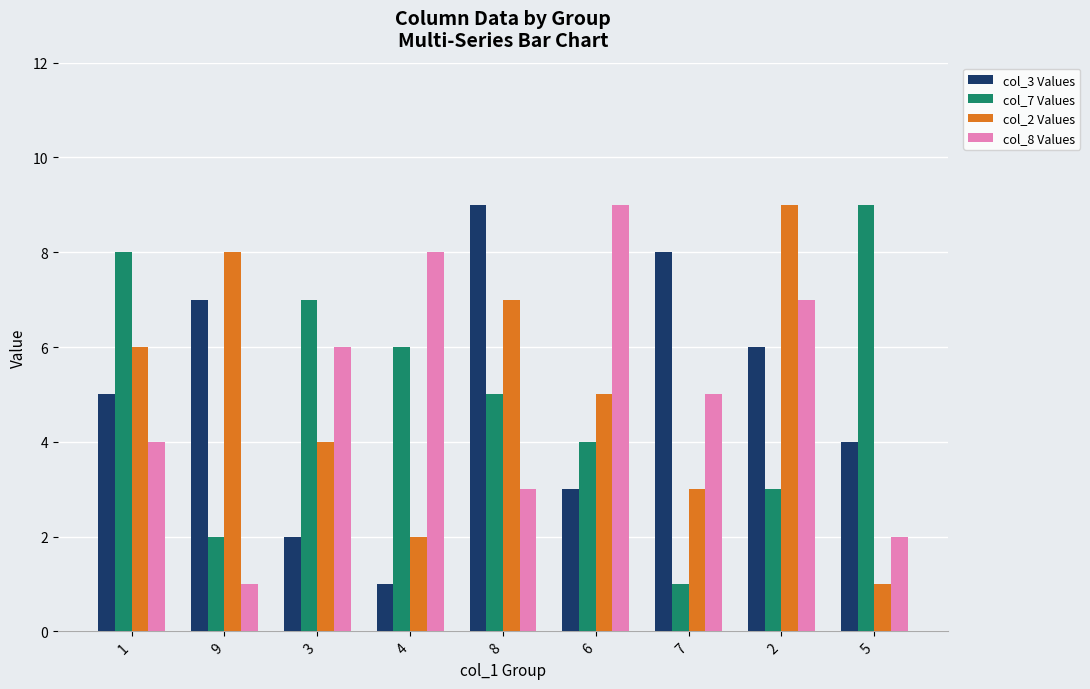

Which category has the highest value in the col_2 Values series?

2